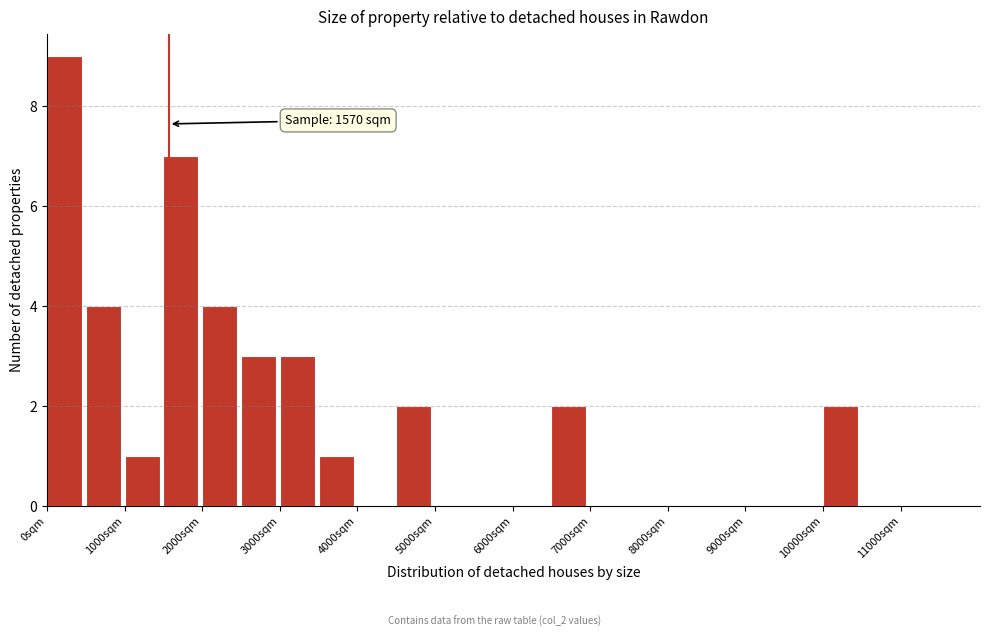

Which range on the x-axis has the tallest bar?

0 to 500